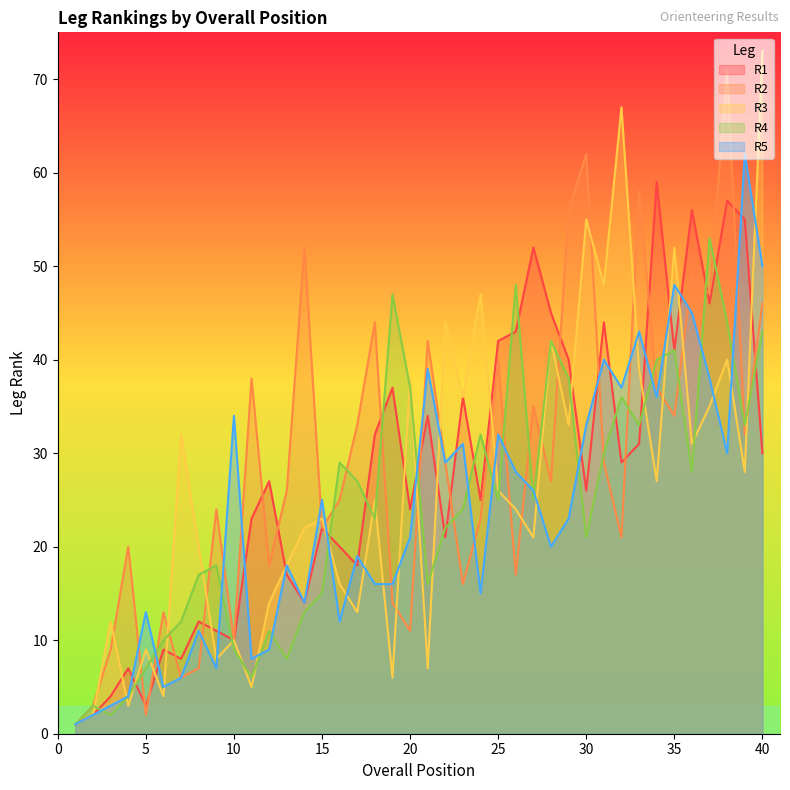

Rank the series at 27 from highest to lowest value.

R1, R2, R5, R4, R3